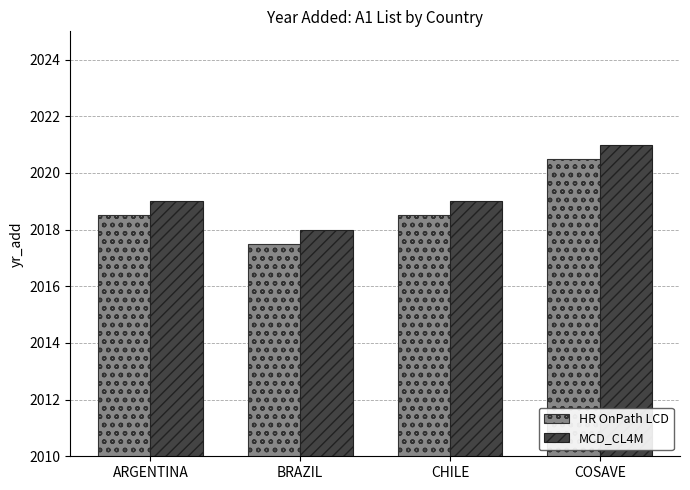

At which category is the sum across all series the highest?

COSAVE